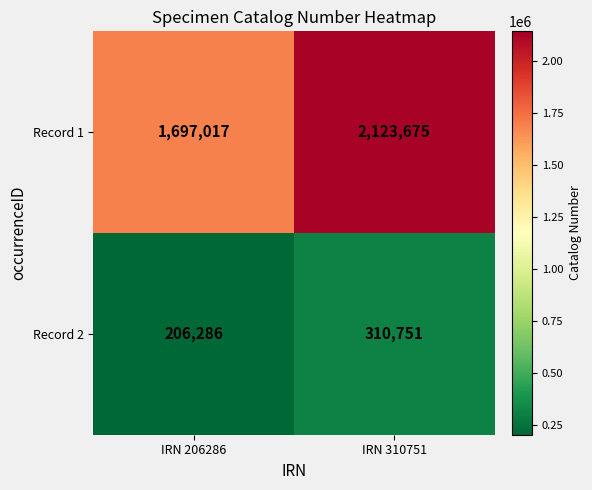

Reading left to right, extract all data points from this chart.

Record 1: IRN 206286=1697017	IRN 310751=2123675
Record 2: IRN 206286=206286	IRN 310751=310751